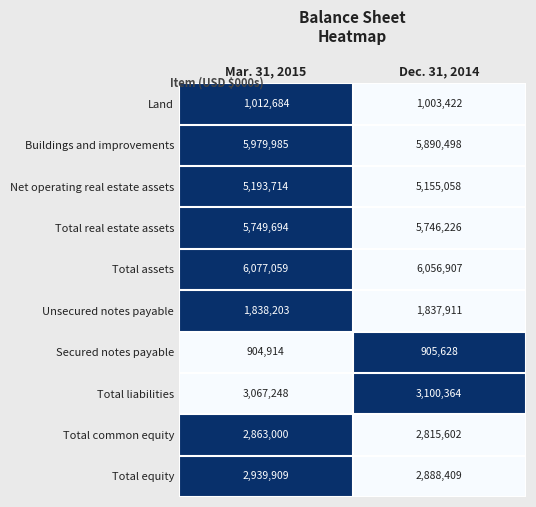

The Buildings and improvements series shows 5979985 at Mar. 31, 2015. True or false?

True